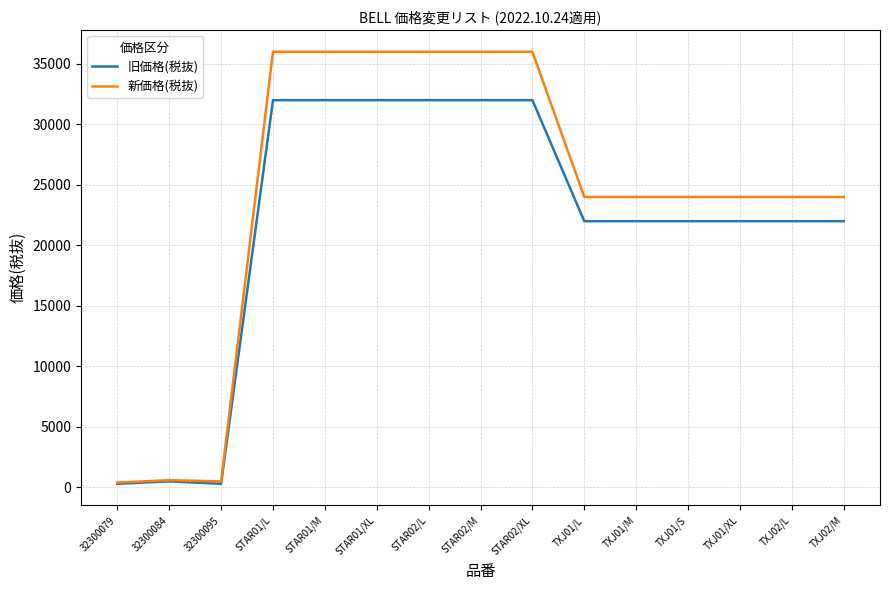

At TXJ02/M, list the series in order from smallest to largest.

旧価格(税抜), 新価格(税抜)